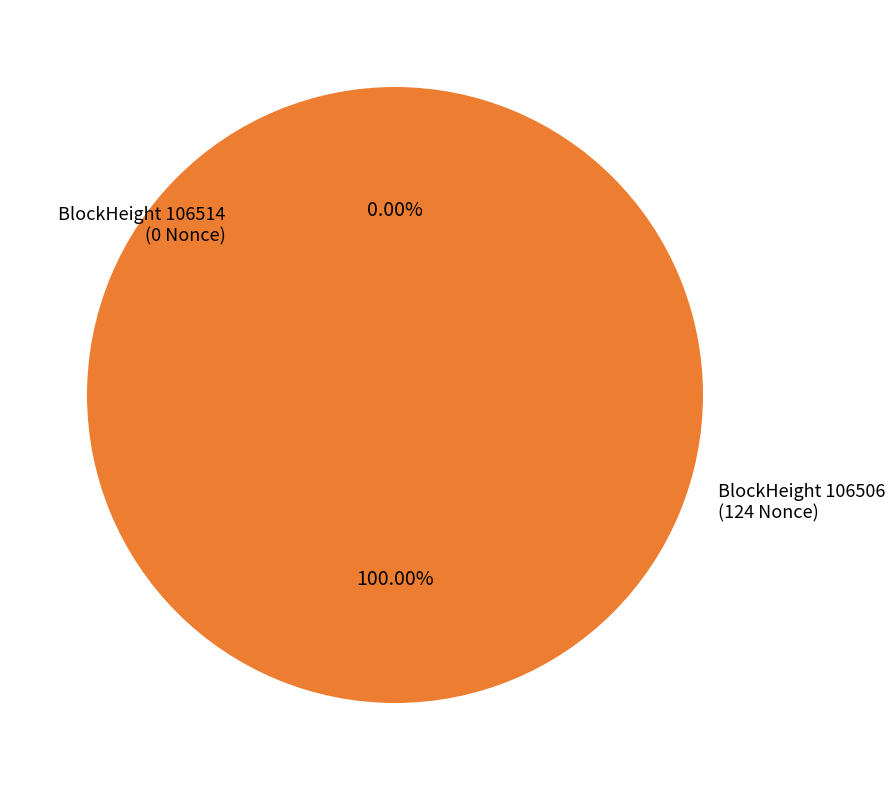

To the nearest percent, what percentage of the pie is 106506?

100%